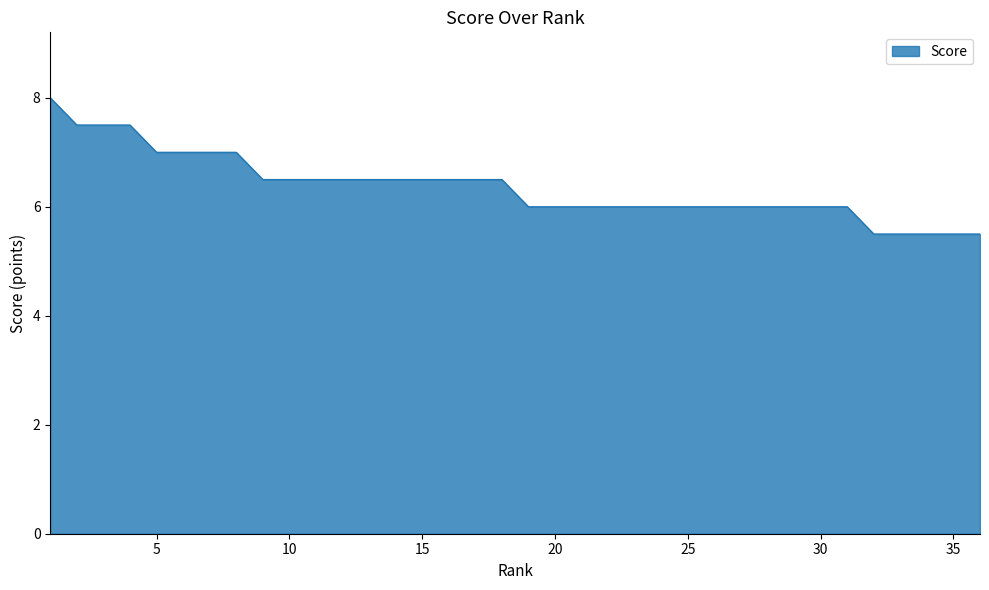

Count the values in the range 6 to 7.

27